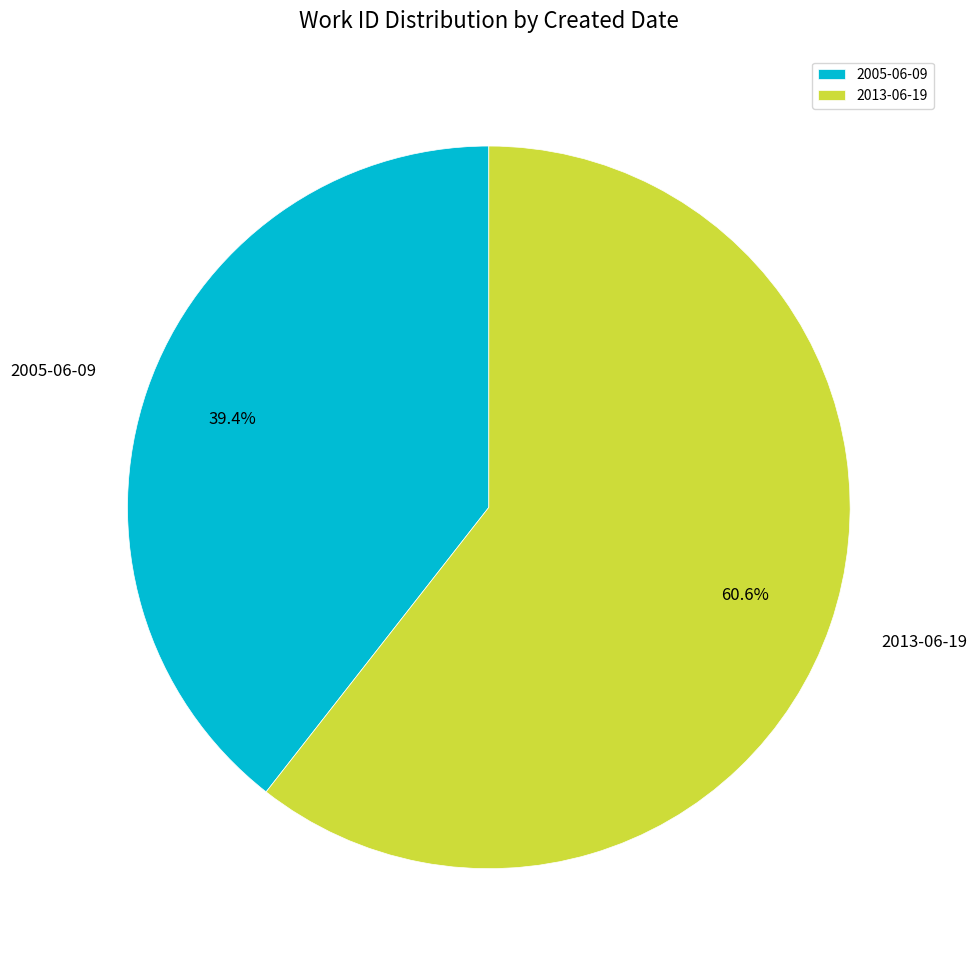

Do 2013-06-19 and 2005-06-09 together represent more than half of the pie?

Yes